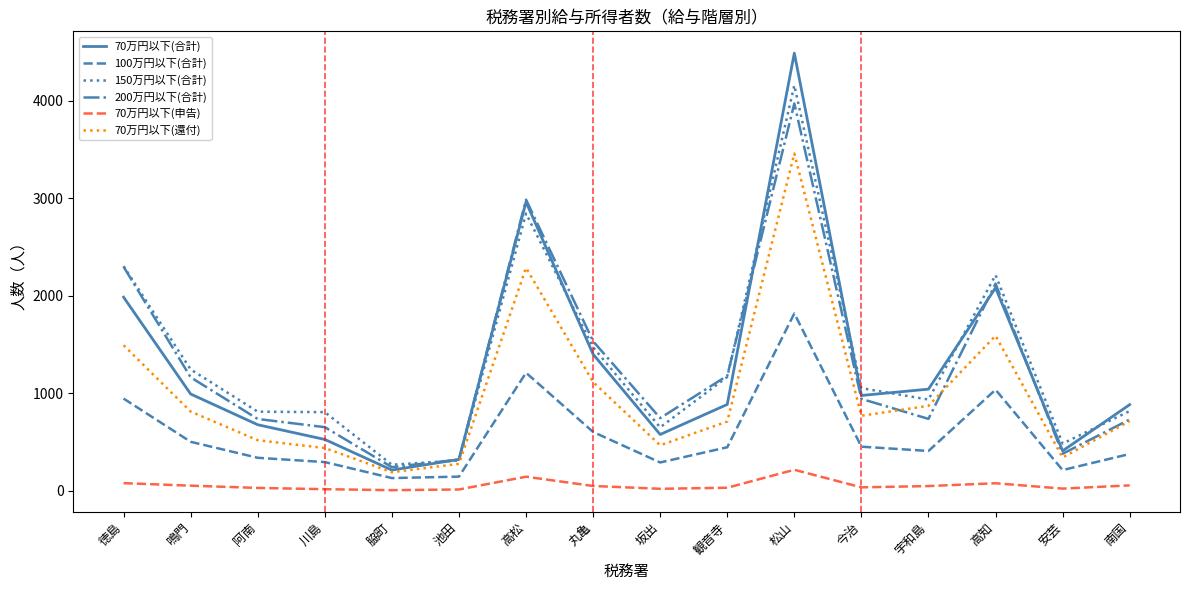

What is the smallest value displayed?

5